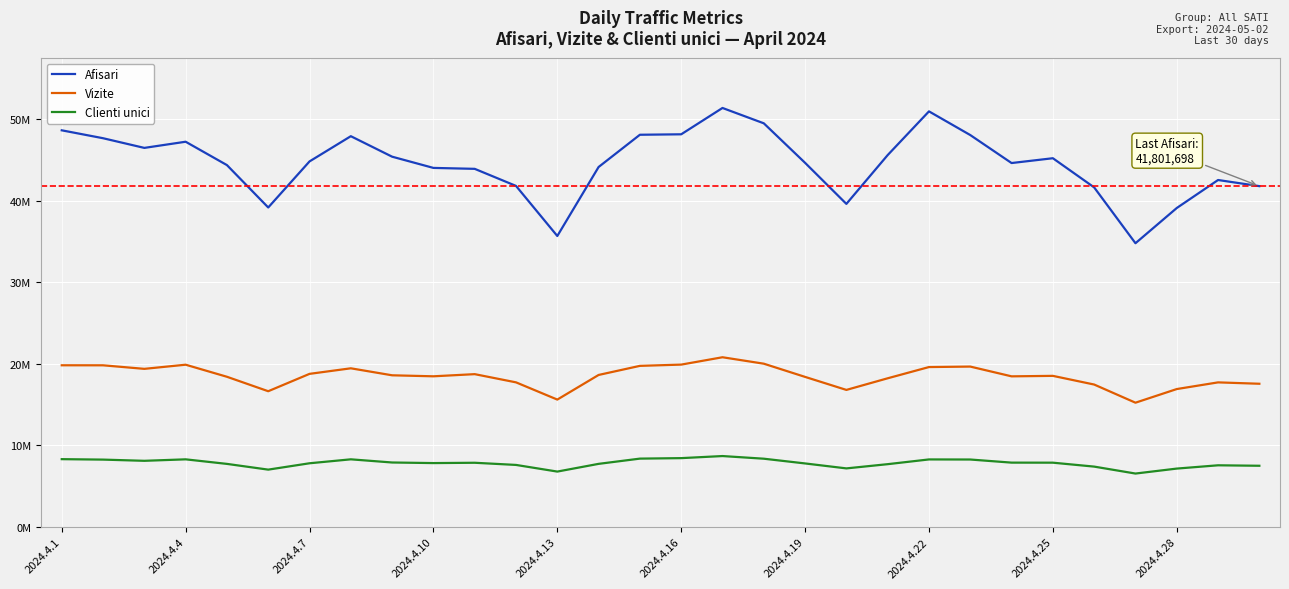

True or false: Afisari and Clienti unici intersect in this chart.

False